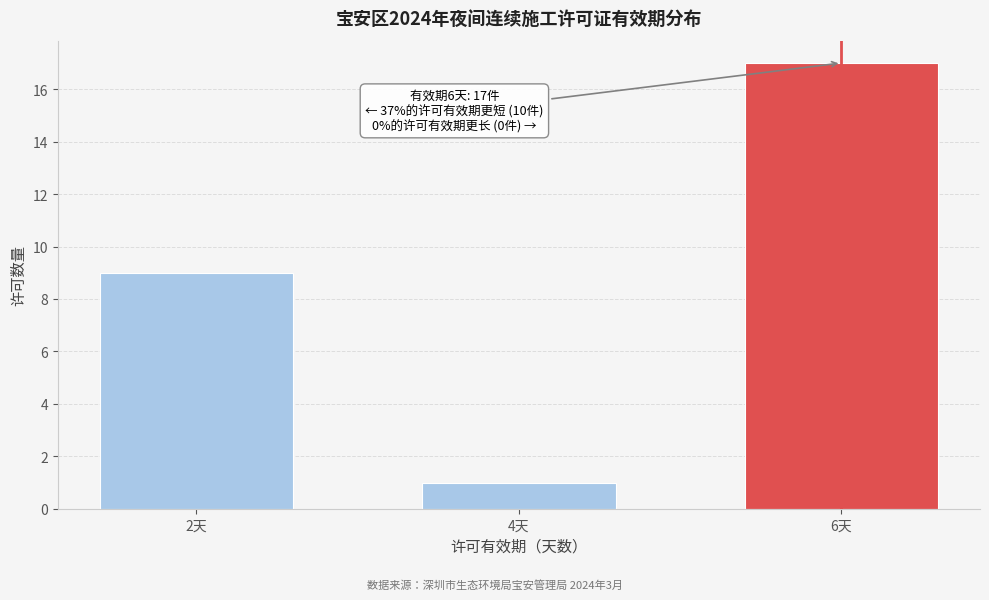

Reading left to right, list all the values displayed in this chart.

2天=9	4天=1	6天=17